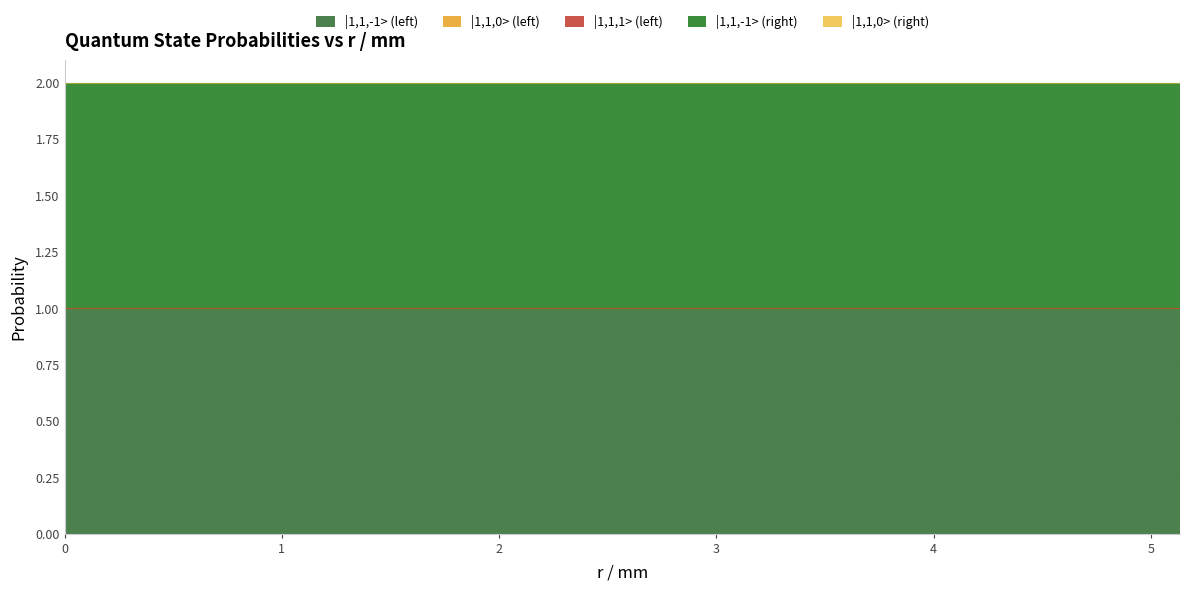

Which series changed the most between 5.03545066 and 5.08508086?

|1,1,-1> (left)